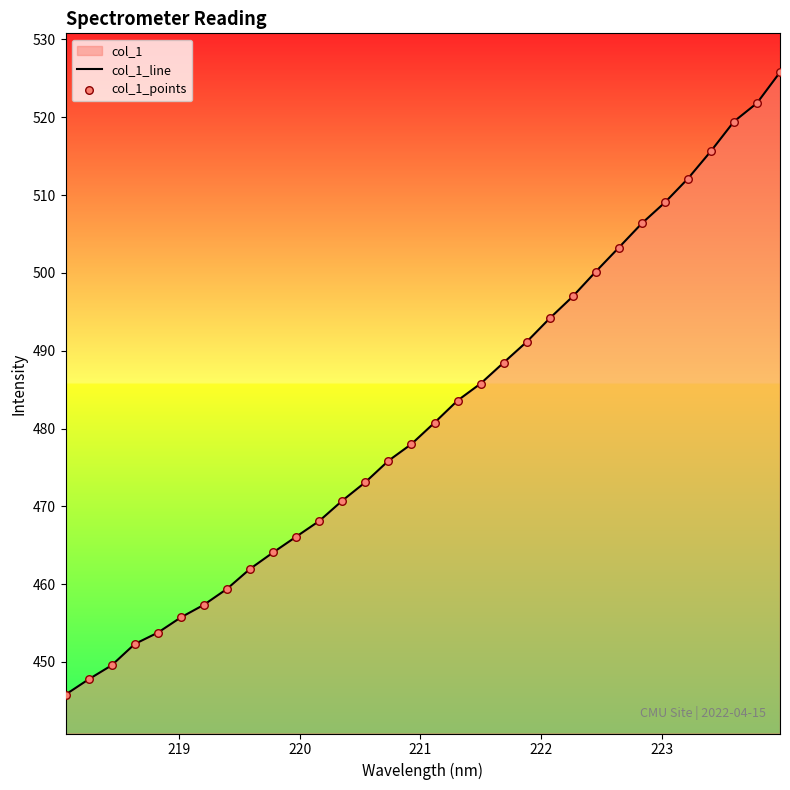

What is the smallest value displayed?

445.8